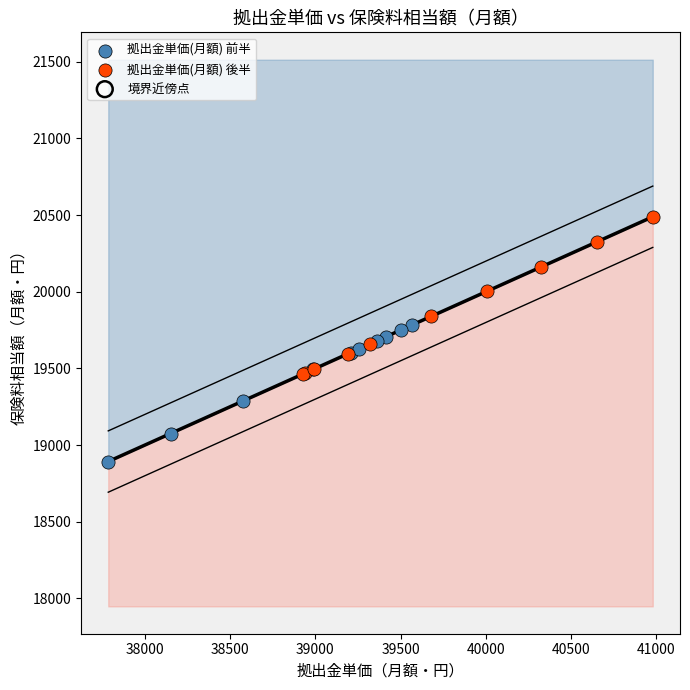

Which series reaches the maximum Y coordinate?

拠出金単価(月額) 後半